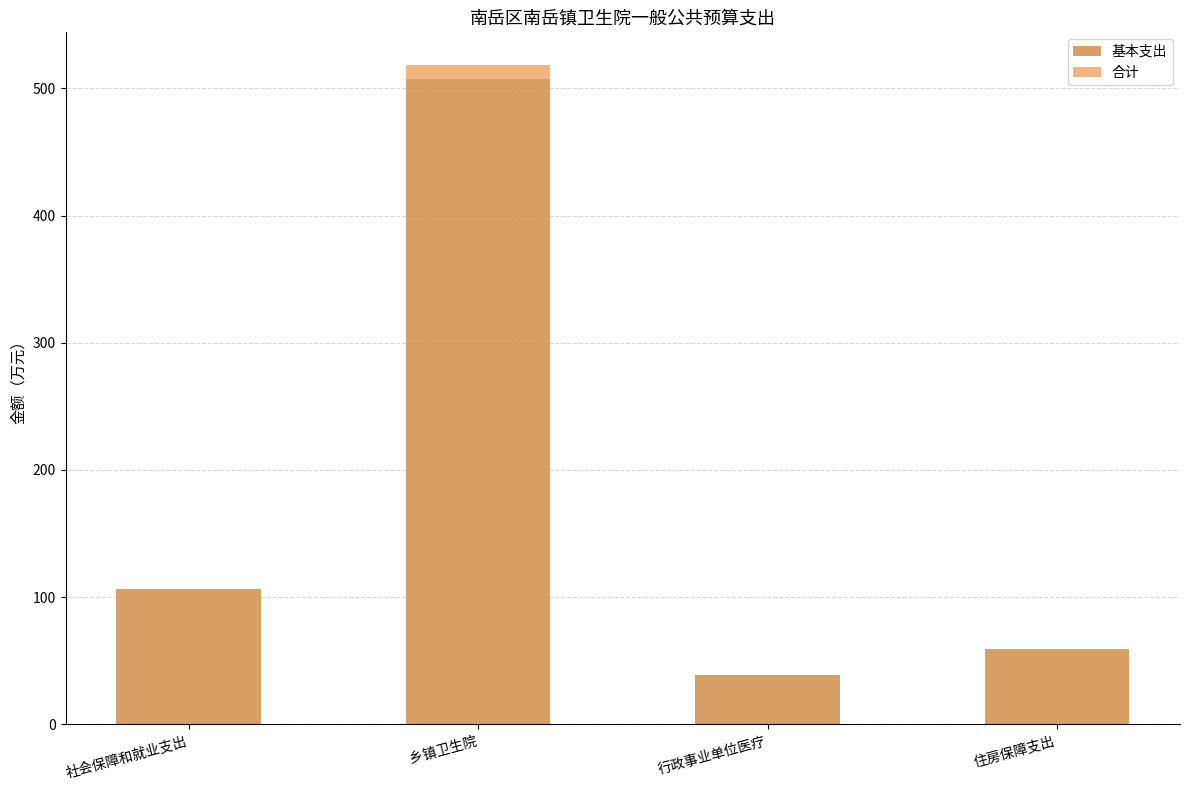

What is the total value across all series at 住房保障支出?

59.4